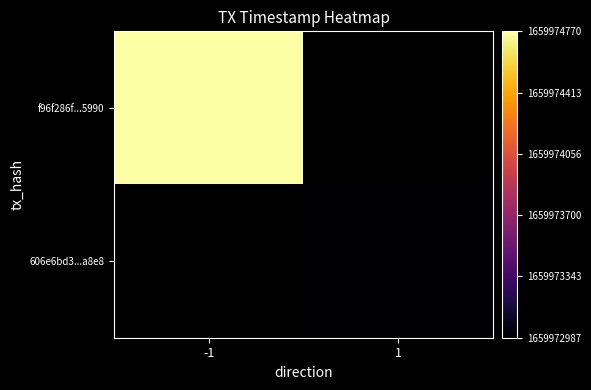

Between 1 and -1, which is larger?

-1